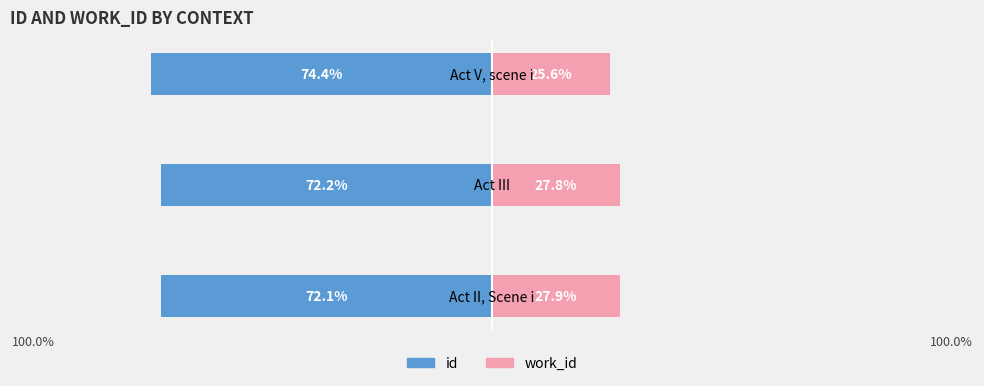

The value of work_id at 100.0% is 16.1. True or false?

False